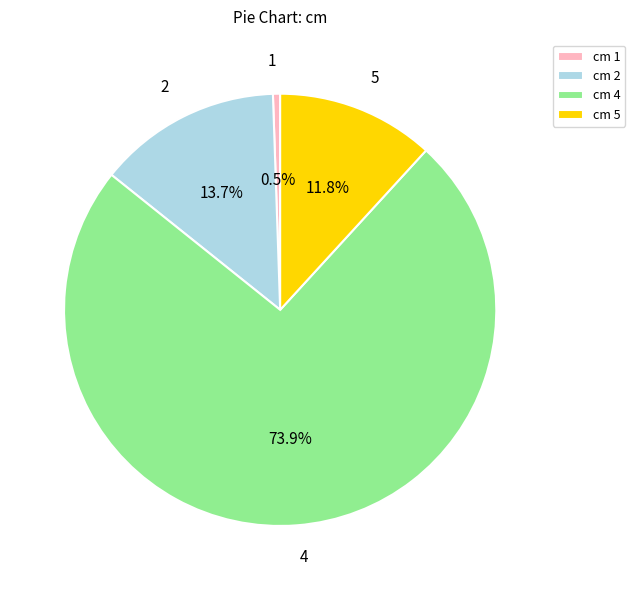

Count the number of slices in the pie.

4